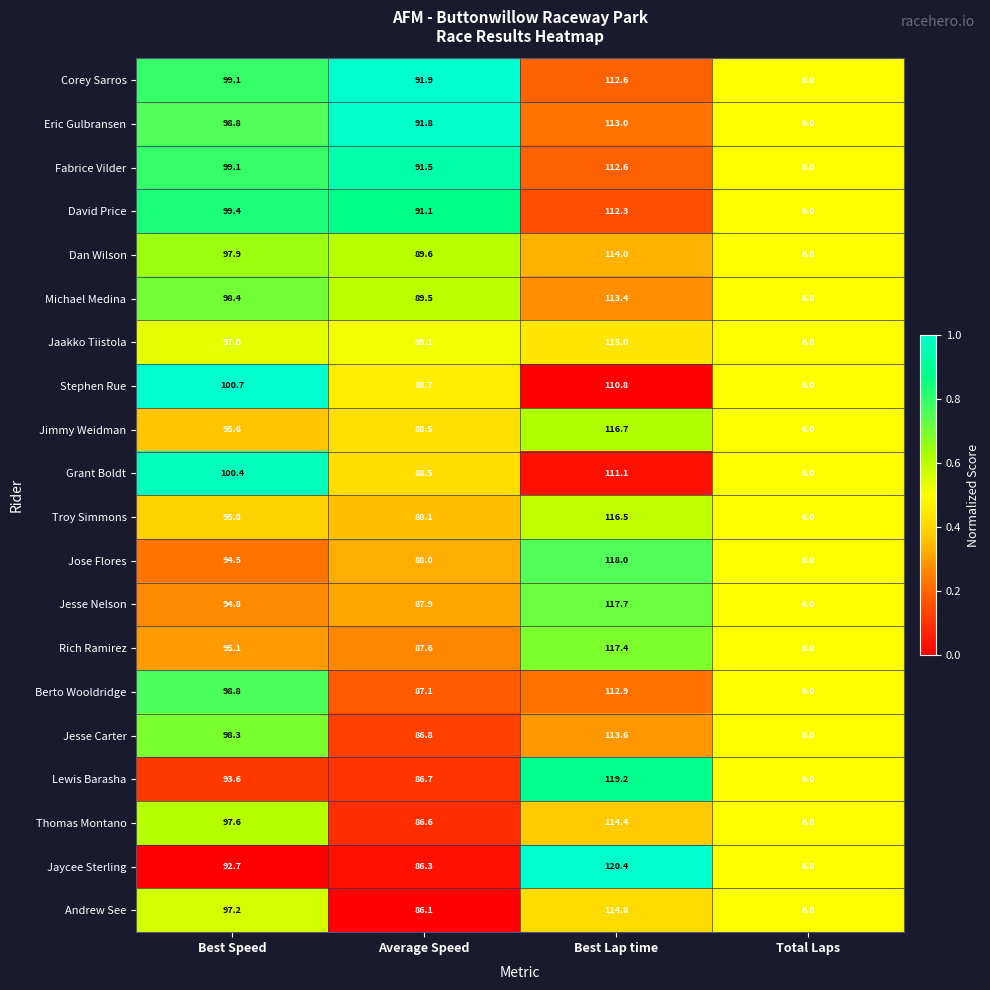

What is the difference between the maximum and minimum values in the Eric Gulbransen series?

107.0